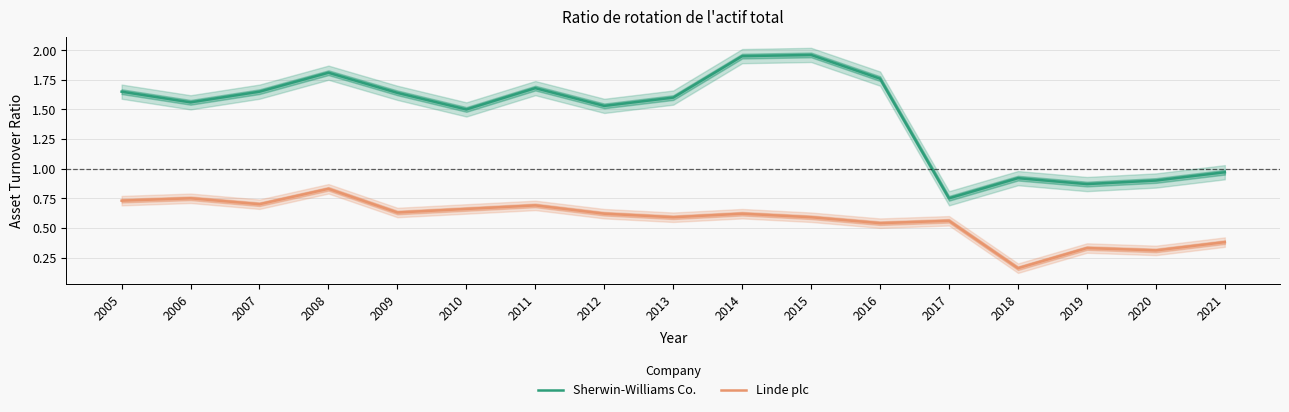

How many categories are shown in the chart?

17